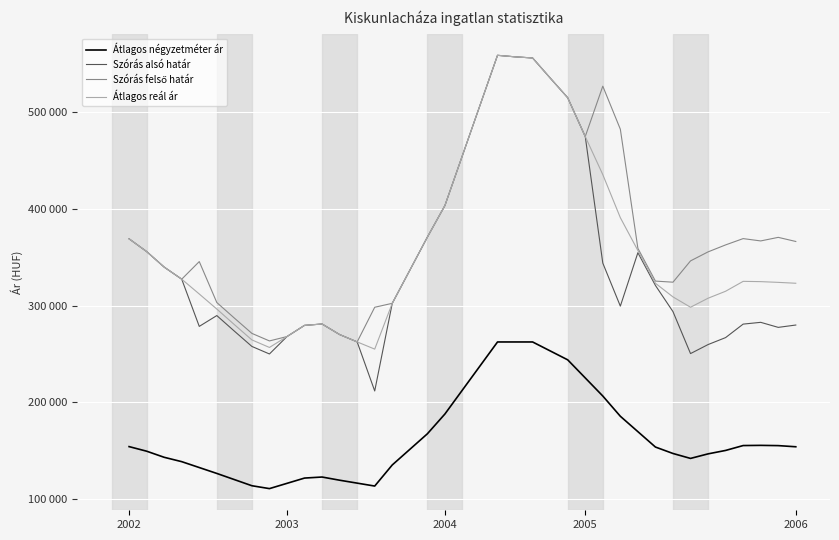

Which series has the largest range (max minus min)?

Szórás alsó határ